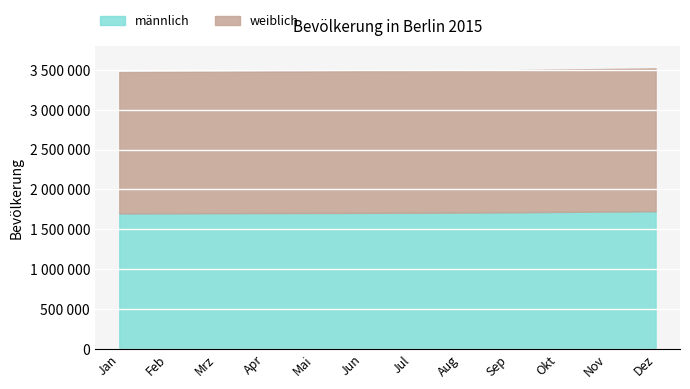

Which series has the largest range (max minus min)?

männlich